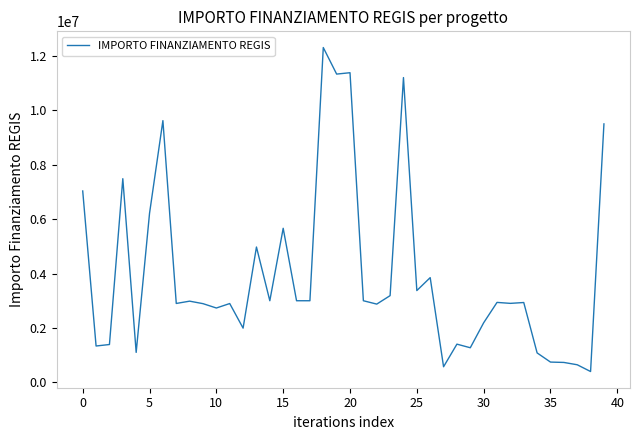

What is the smallest value displayed?

398100.0